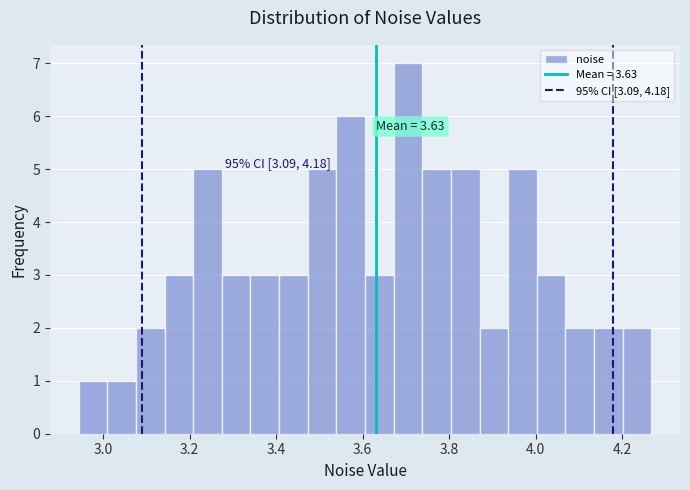

Read against the x-axis, roughly where is the centre of the tallest bar?

3.70